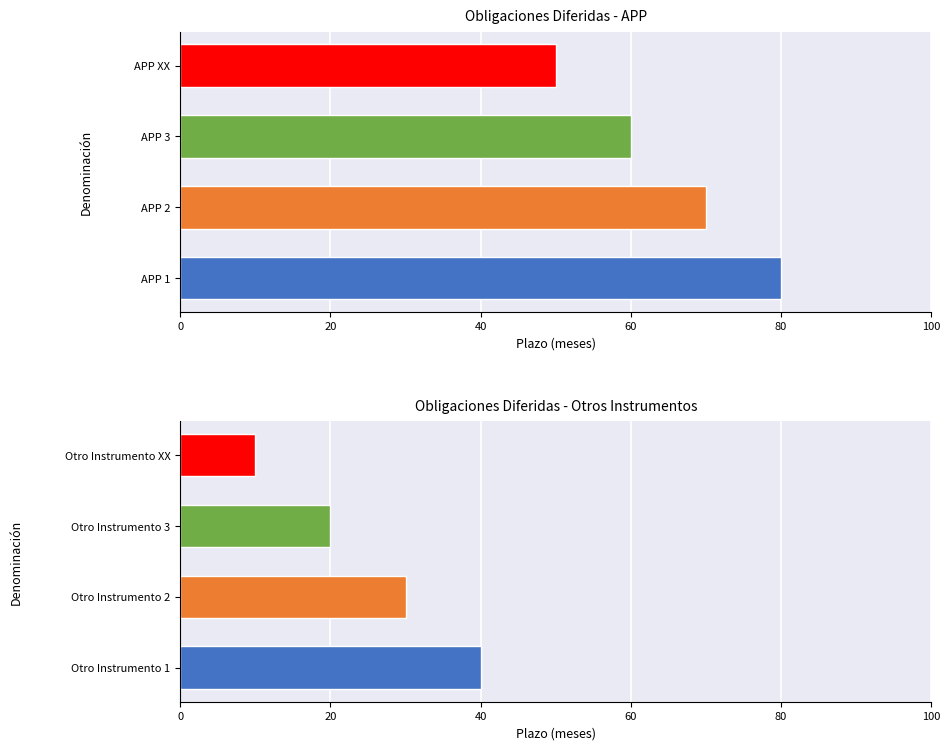

What is the value of the 3rd bar from the left?

20